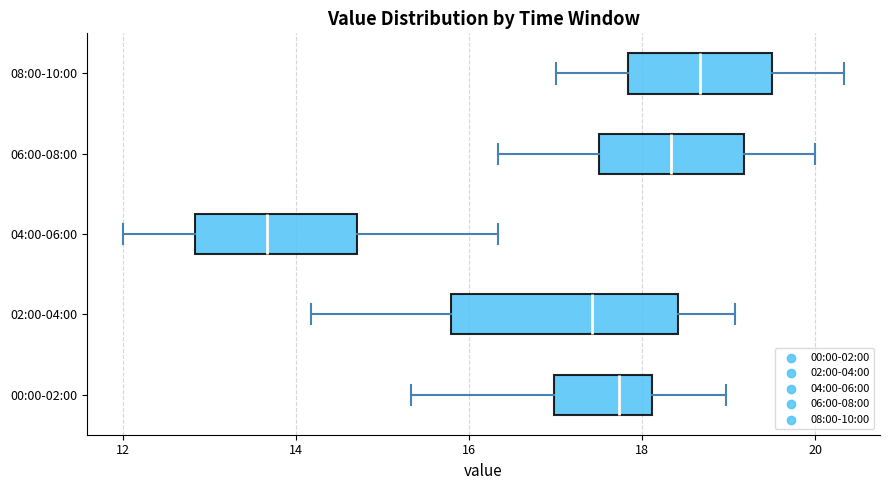

Comparing the boxes themselves (not the whiskers), which one is the widest?

02:00-04:00